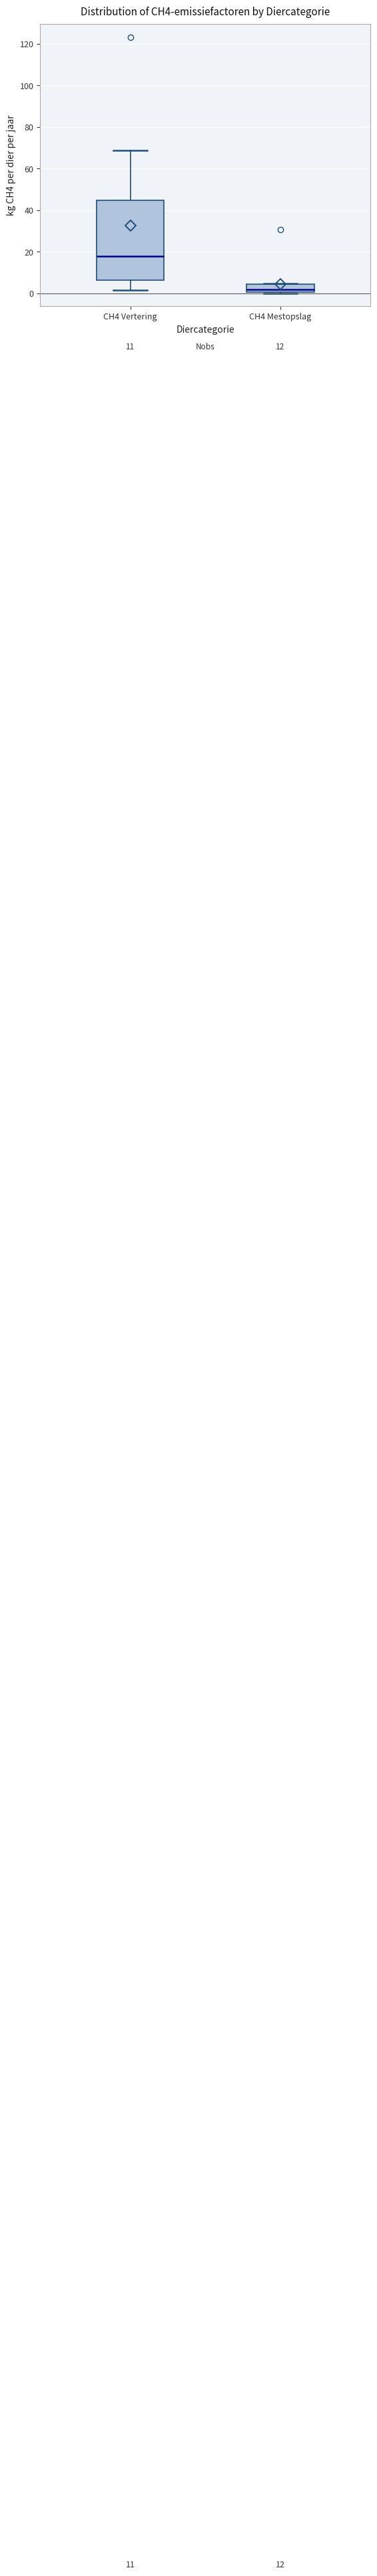

Reading left to right, transcribe this box plot: for each box, give where its median line is, the range the box spans, and where its two whiskers end, as read against the y-axis. The values are not printed on the chart, so give them approximately, as read against the axis.

CH4 Vertering: median 18, box 6 to 44, whiskers 2 to 68
CH4 Mestopslag: median 2, box 0 to 4, whiskers 0 to 4